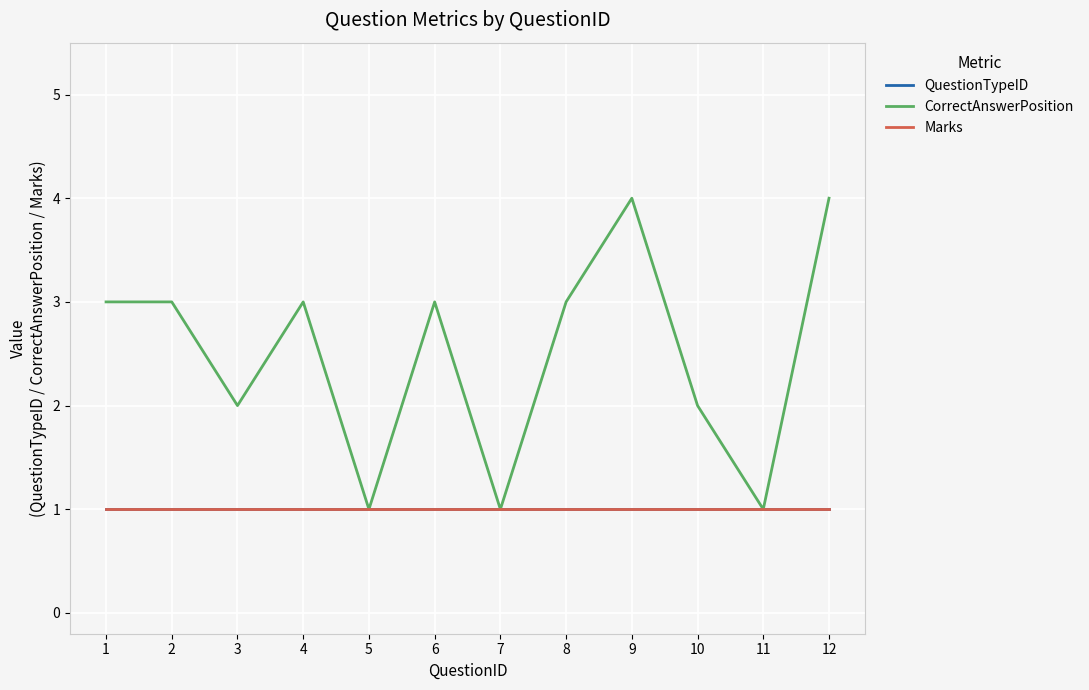

Does the chart display data point markers on the line(s)?

No